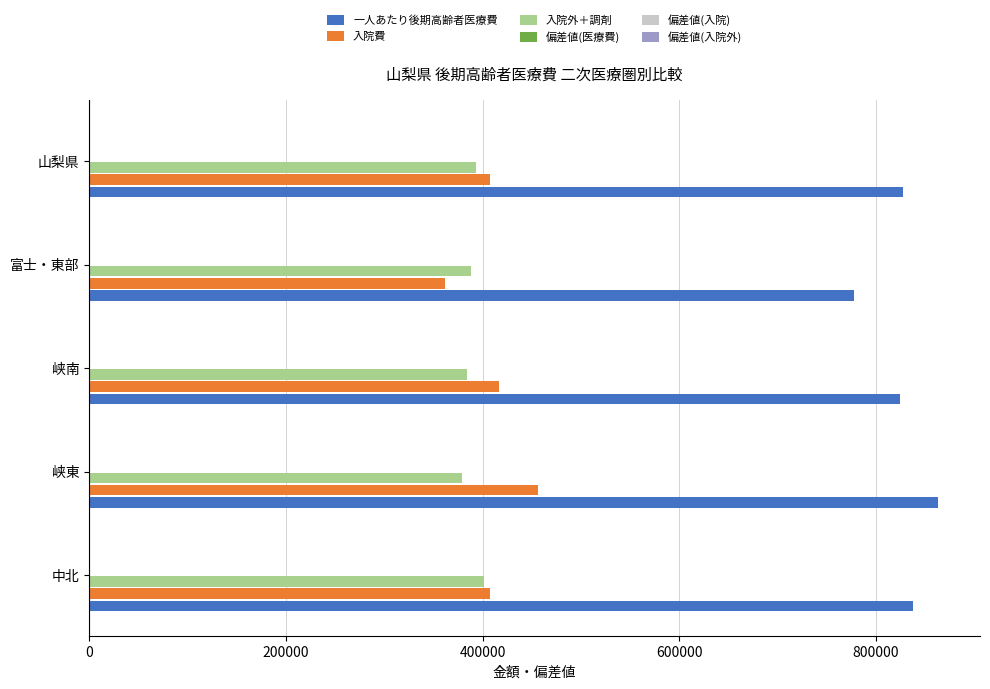

Which category has the highest value in the 一人あたり後期高齢者医療費 series?

峡東